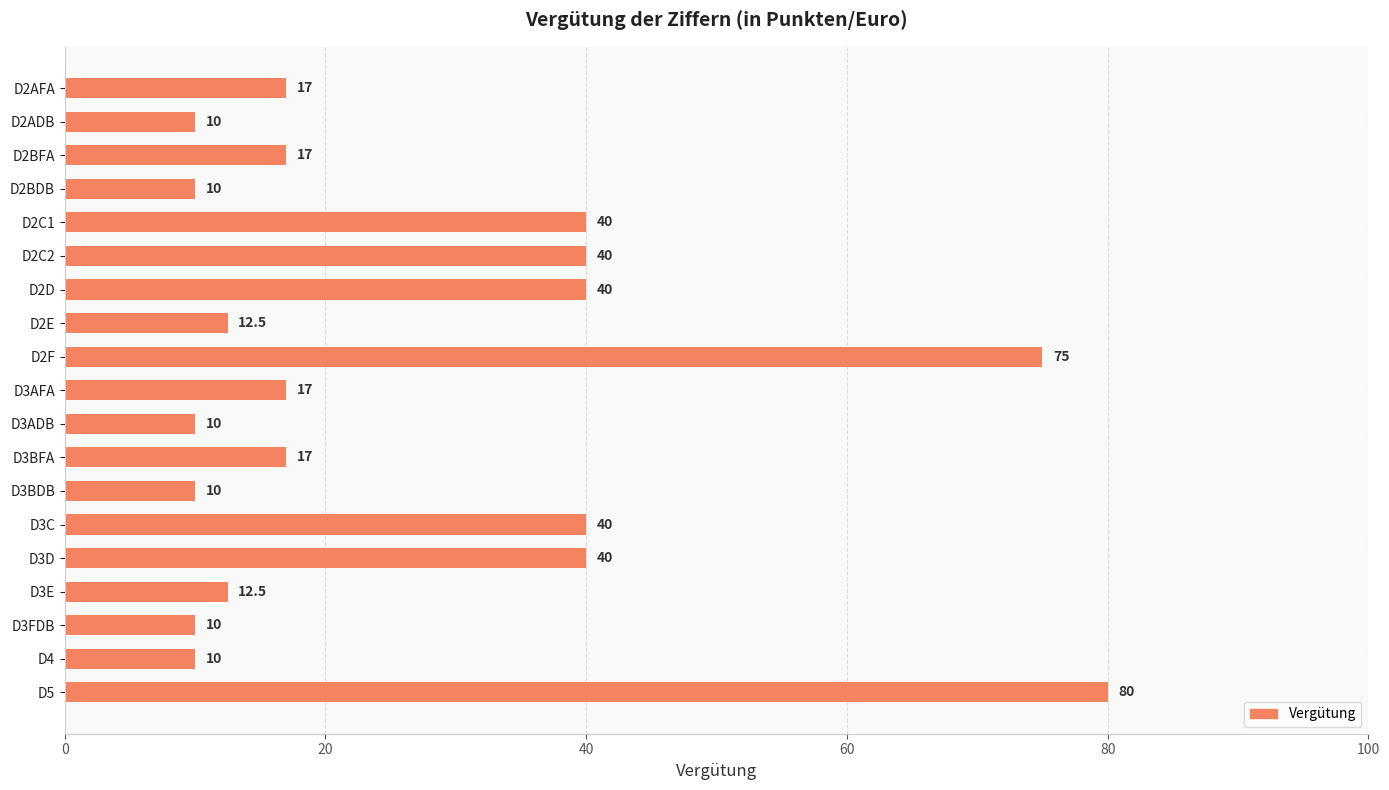

Between D3AFA and D3ADB, which is larger?

D3AFA